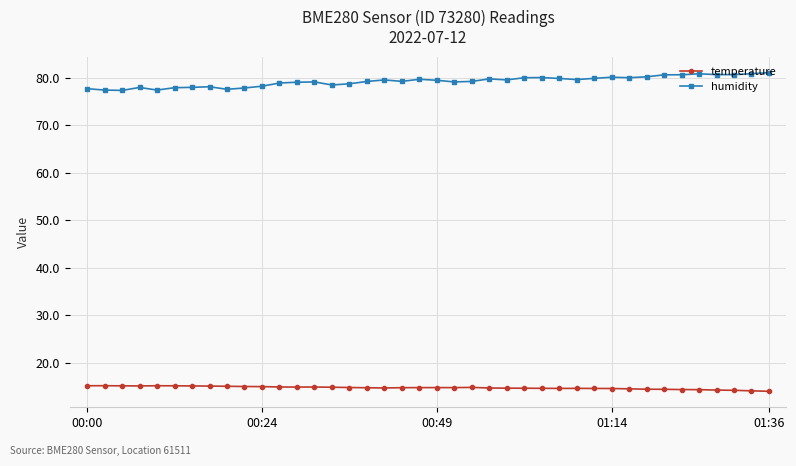

How many categories are shown in the chart?

40